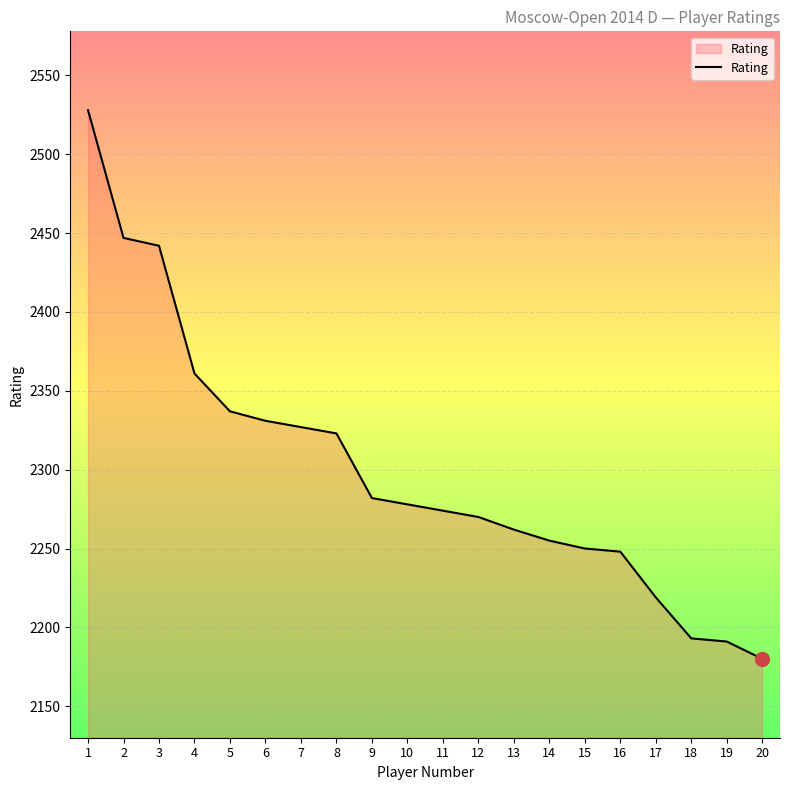

The value at 6 is 758. True or false?

False